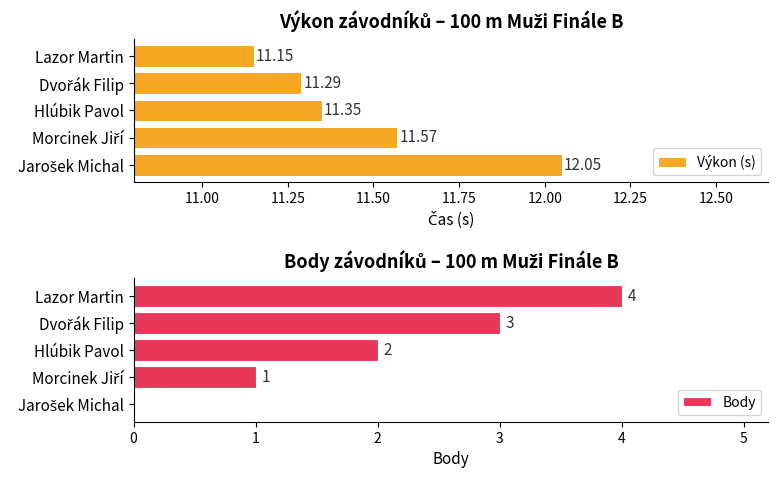

Count the number of categories in the chart.

5